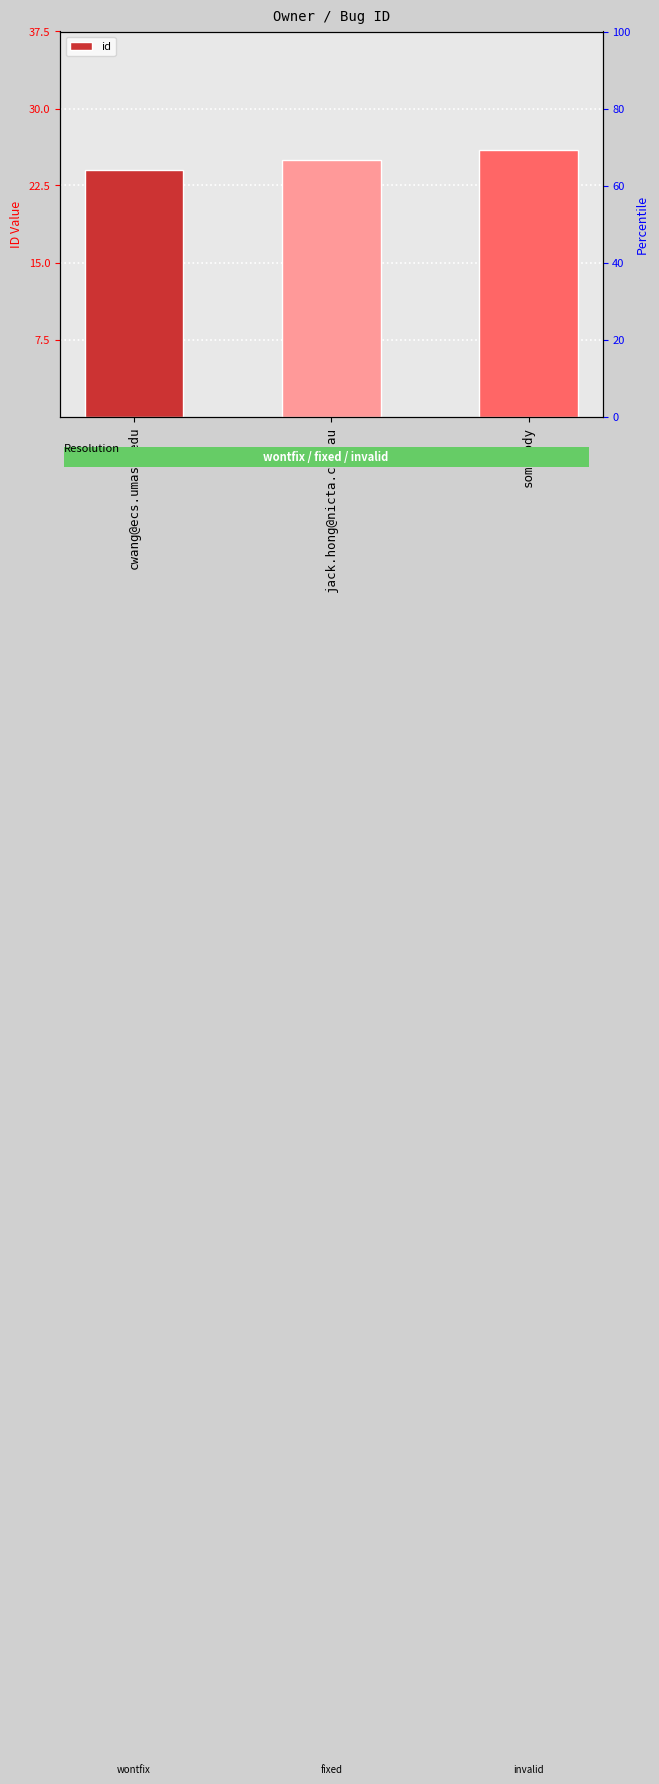

Approximately how many times larger is the value at jack.hong@nicta.com.au compared to cwang@ecs.umass.edu?

1.0